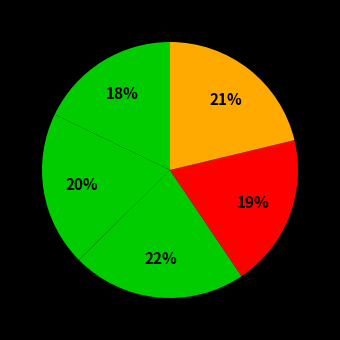

How many segments does this pie chart have?

5